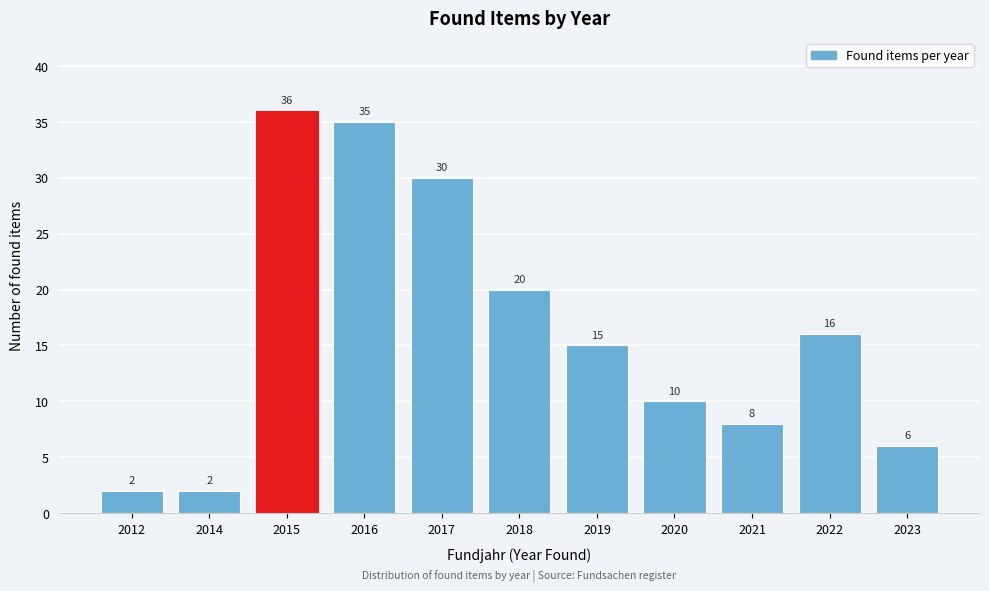

Reading left to right, what are all the values shown in this chart?

2	2	36	35	30	20	15	10	8	16	6